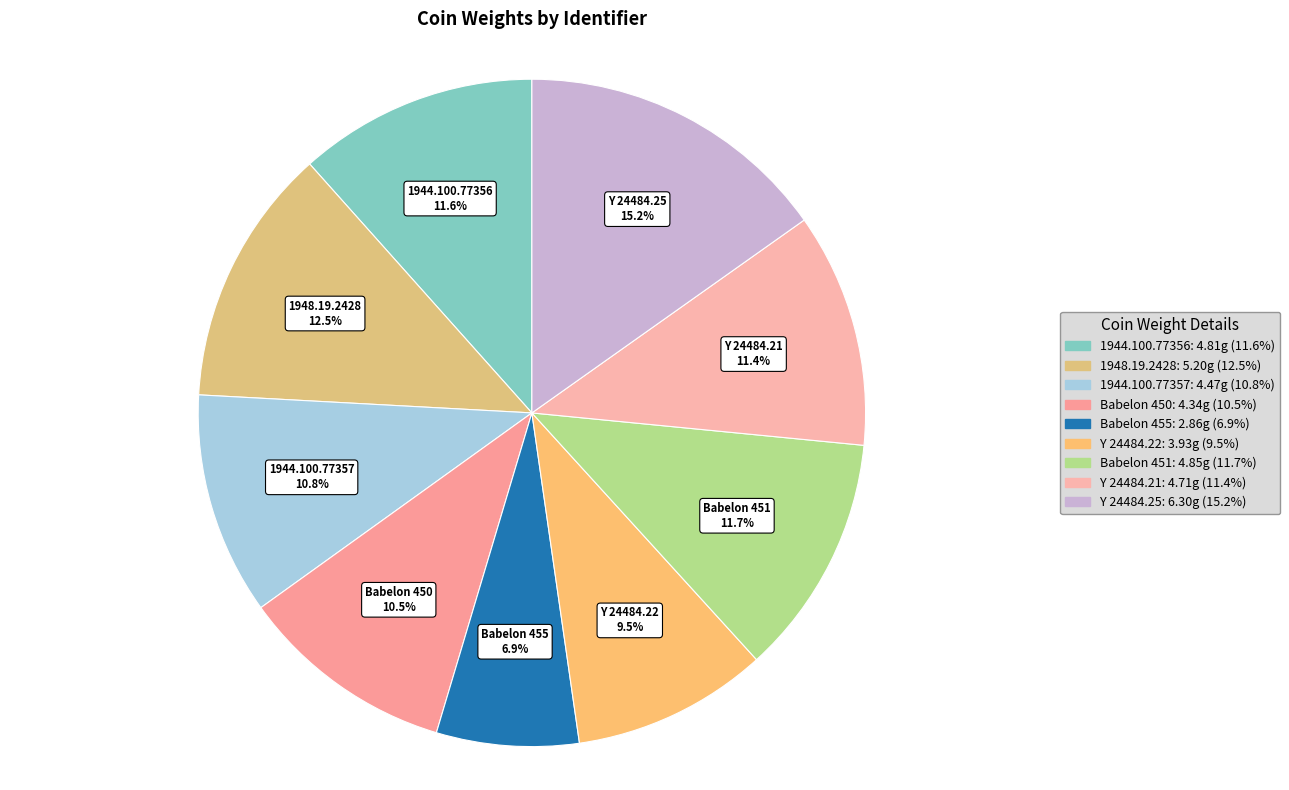

Does Y 24484.21 represent more than half of the total?

No